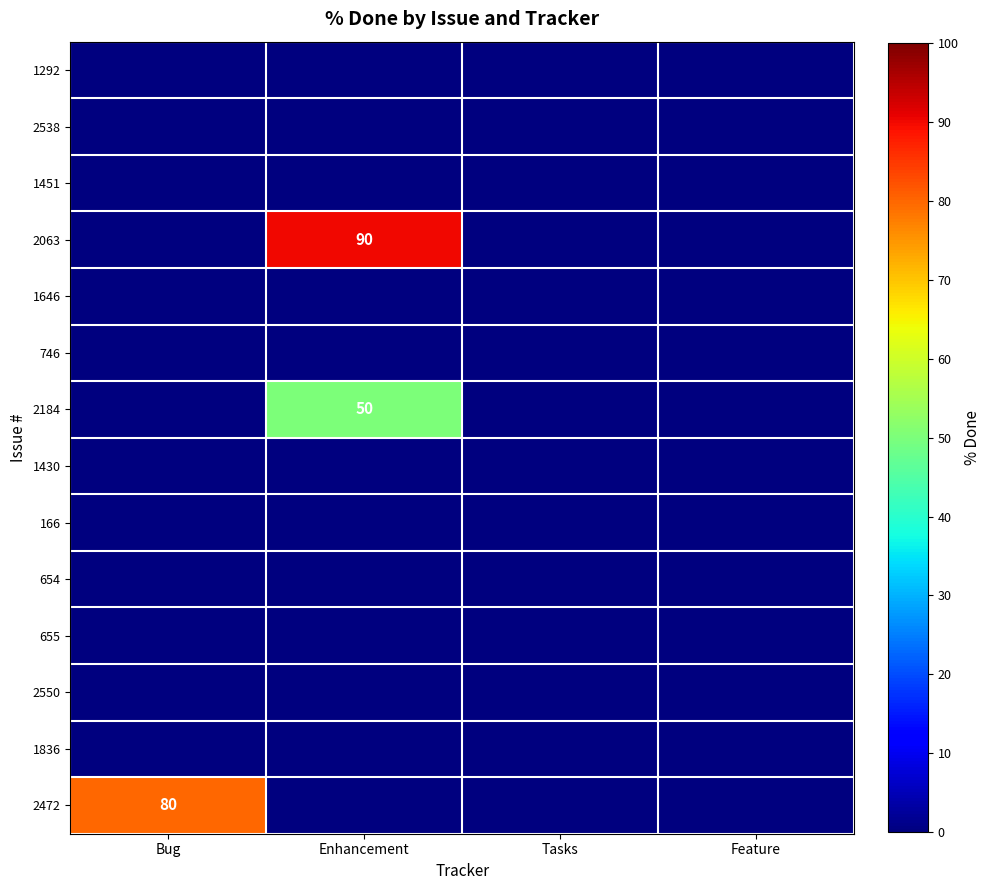

At which category does the chart reach its minimum across all series?

Bug